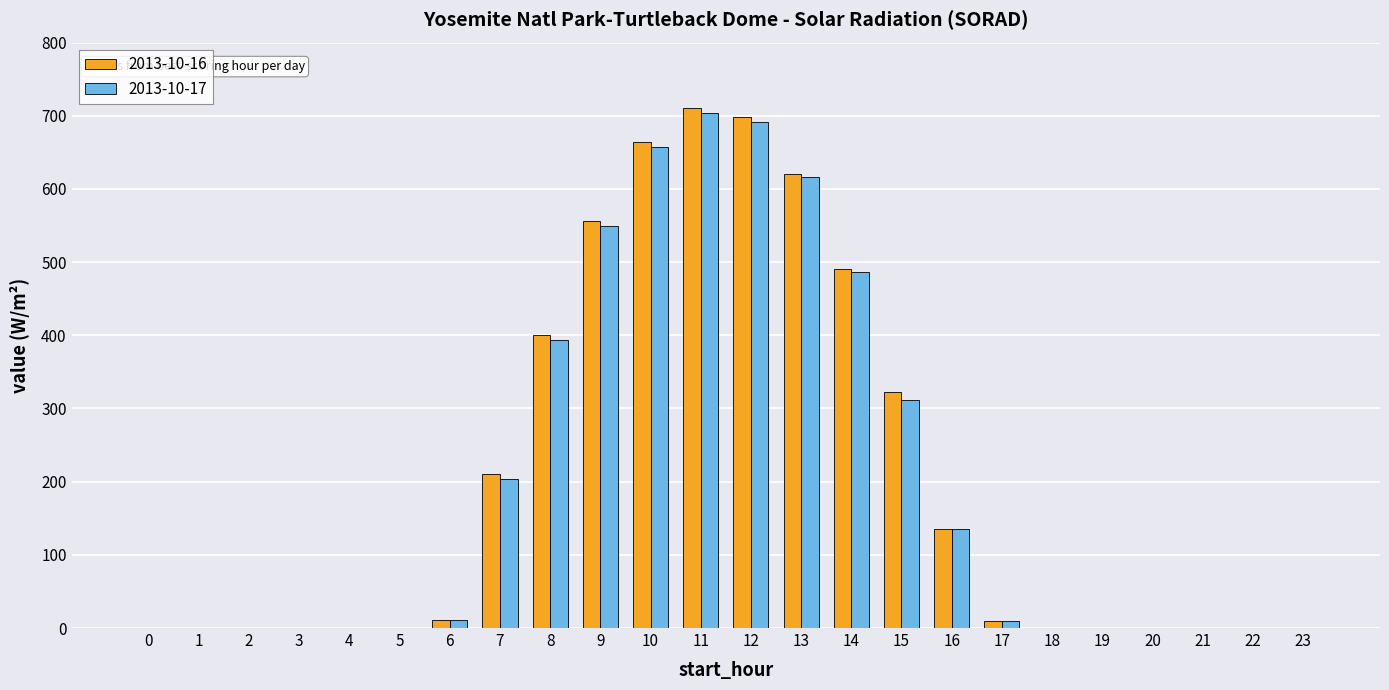

What is the greatest value displayed?

711